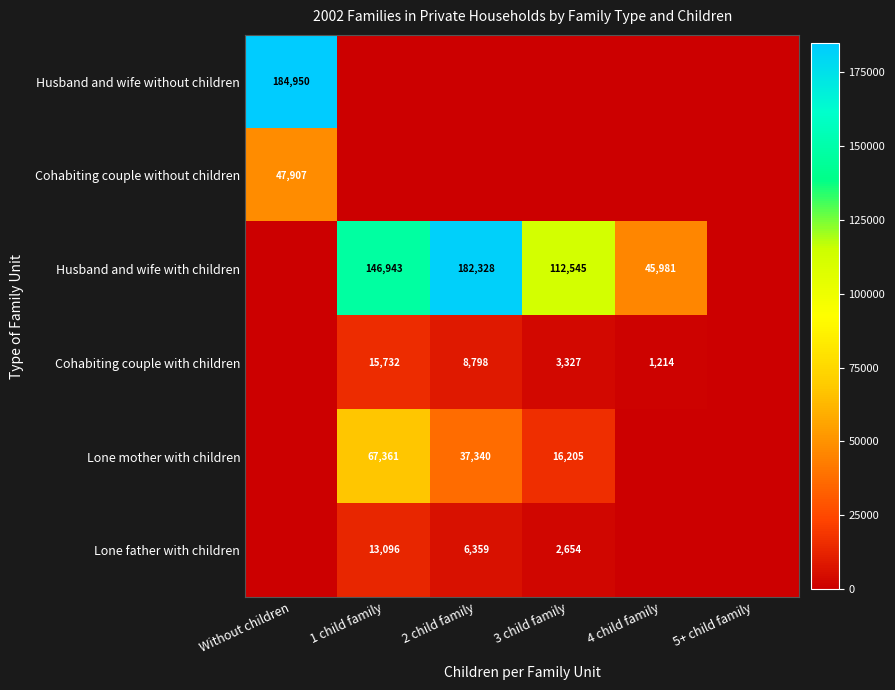

Is it true that Husband and wife with children equals 81711 at 1 child family?

False